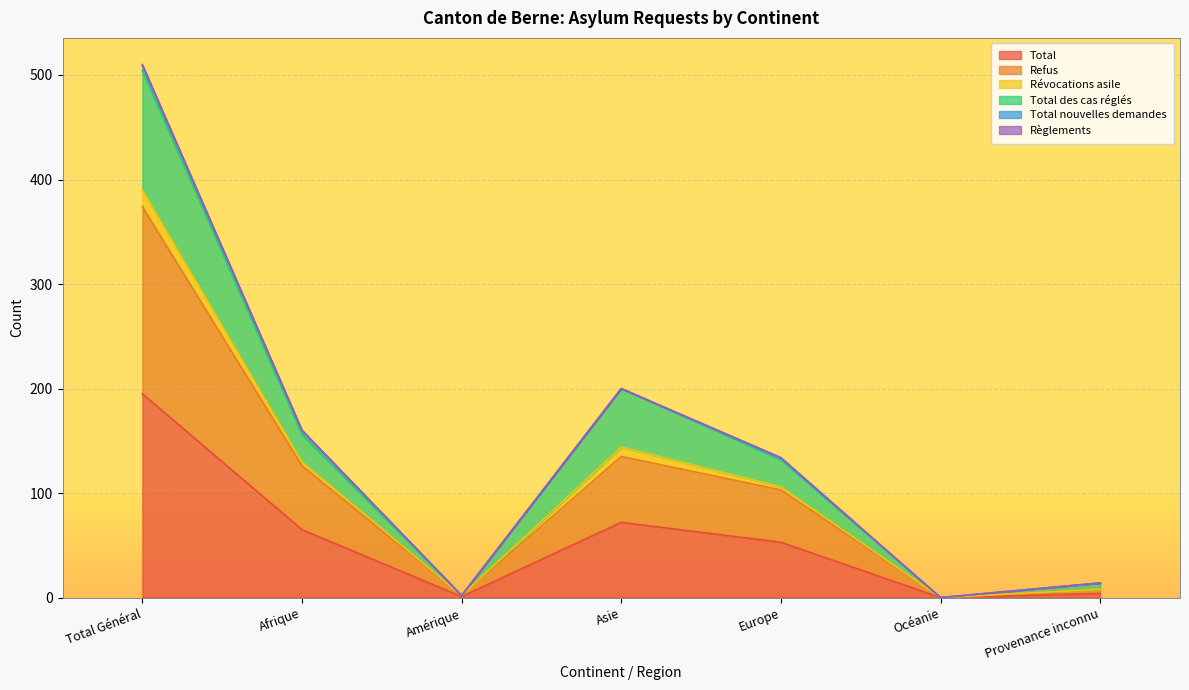

What is the difference between the maximum and minimum values in the Total series?

195